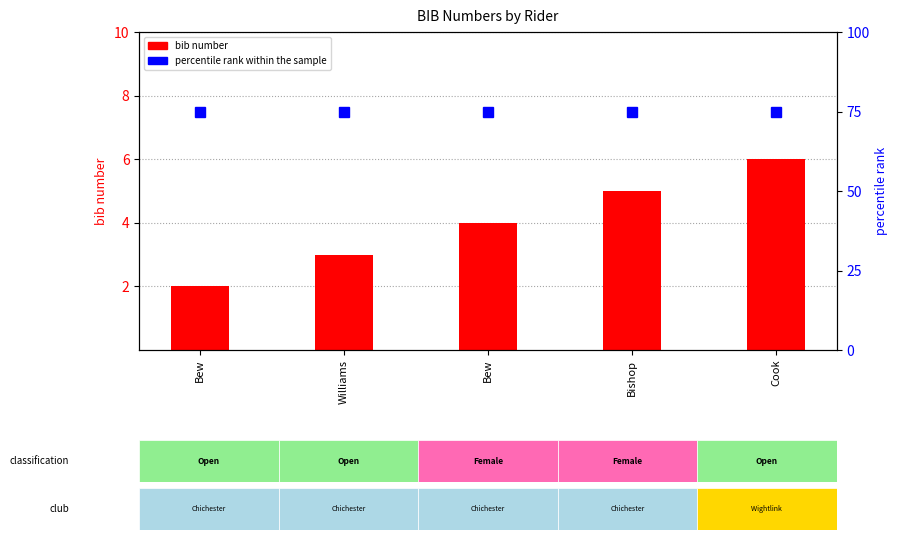

At how many categories does at least one series exceed 39?

5